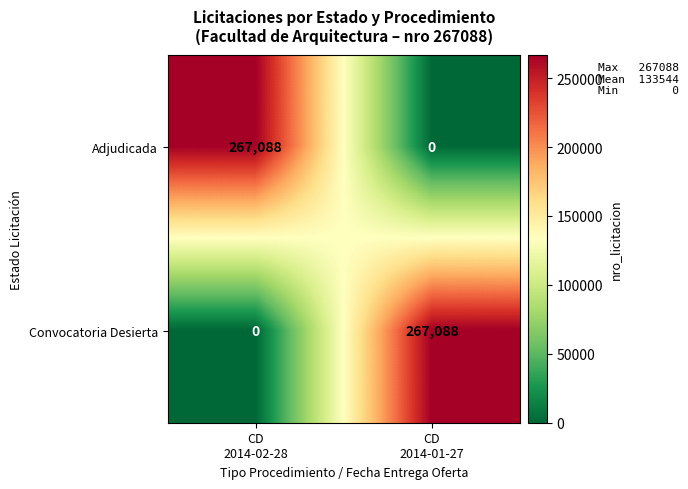

What is the maximum value shown in the chart?

267088